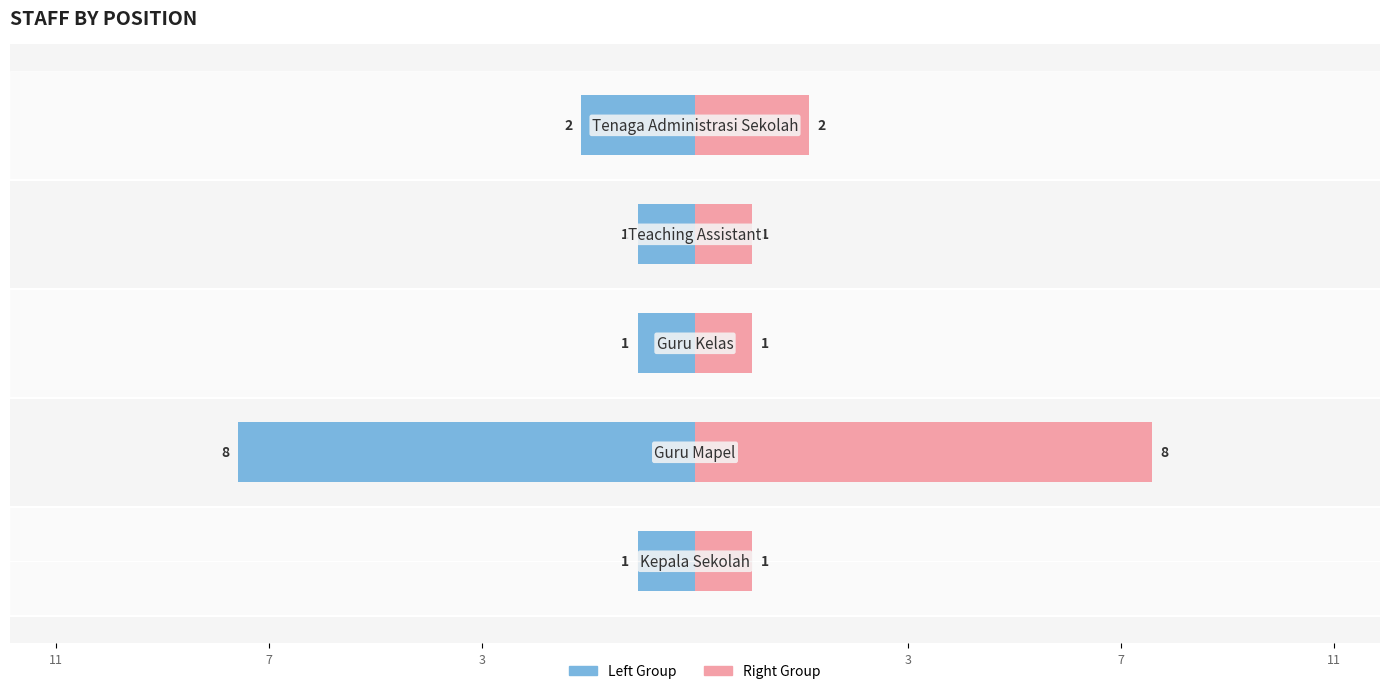

What is the minimum value shown in the chart?

-8